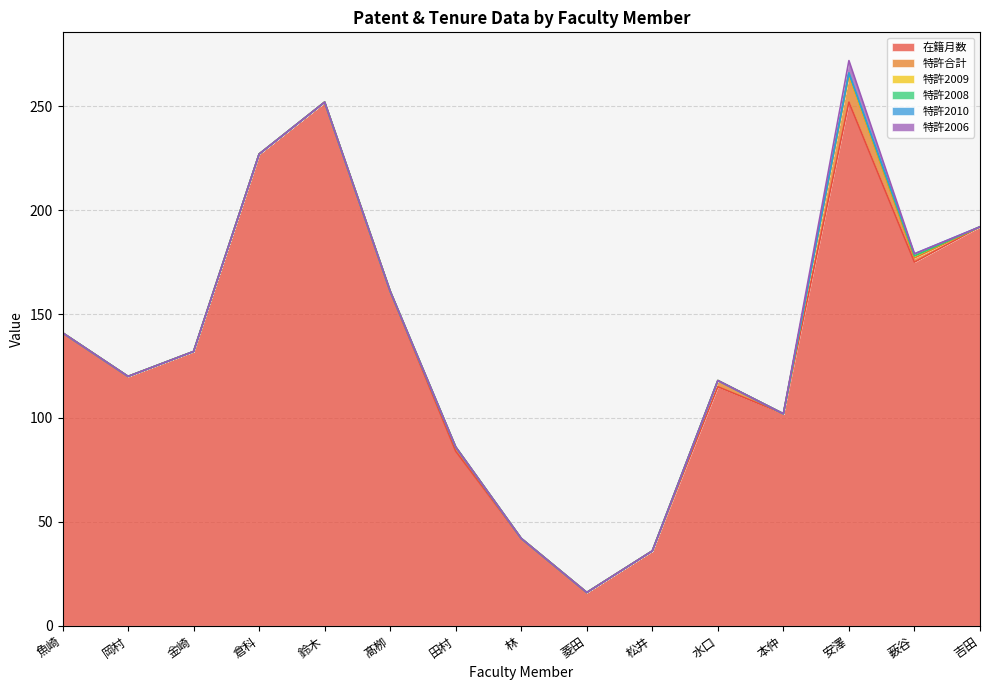

What is the difference between the maximum and minimum values in the 特許2010 series?

1